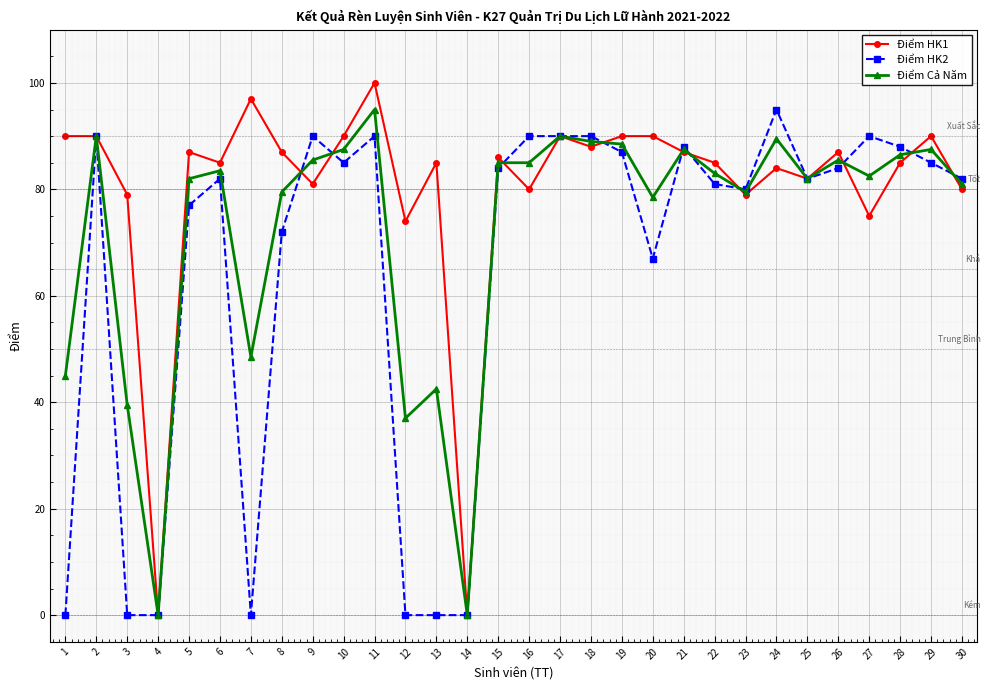

After their last crossing, which series has the higher values: Điểm HK1 or Điểm HK2?

Điểm HK2